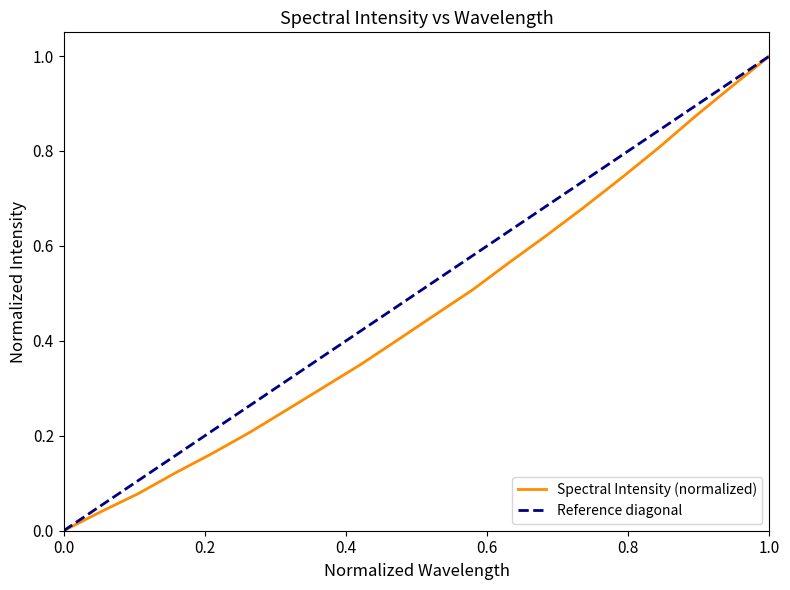

How many categories are shown in the chart?

20